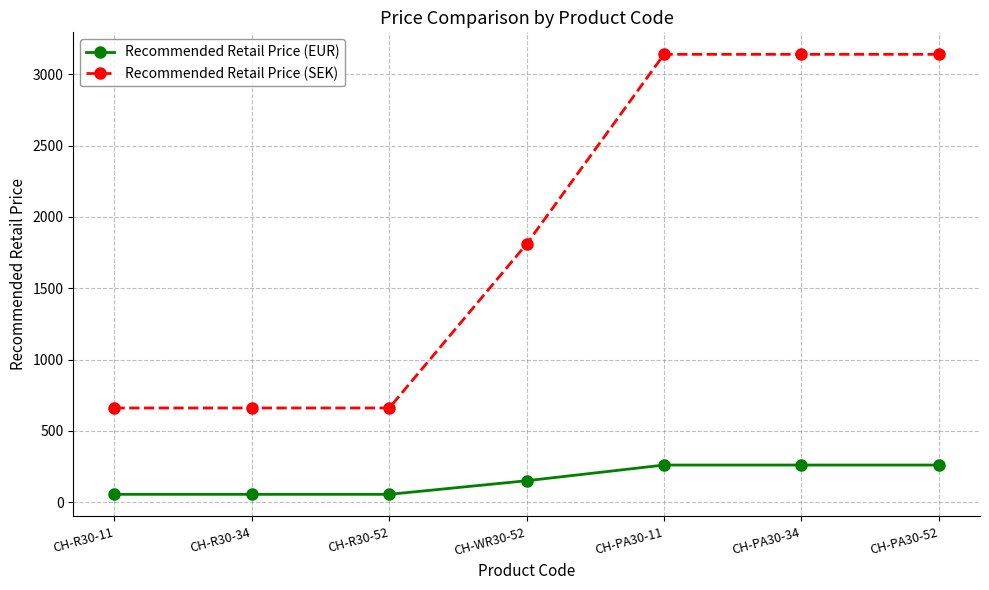

How many data points in Recommended Retail Price (EUR) are less than 149?

3